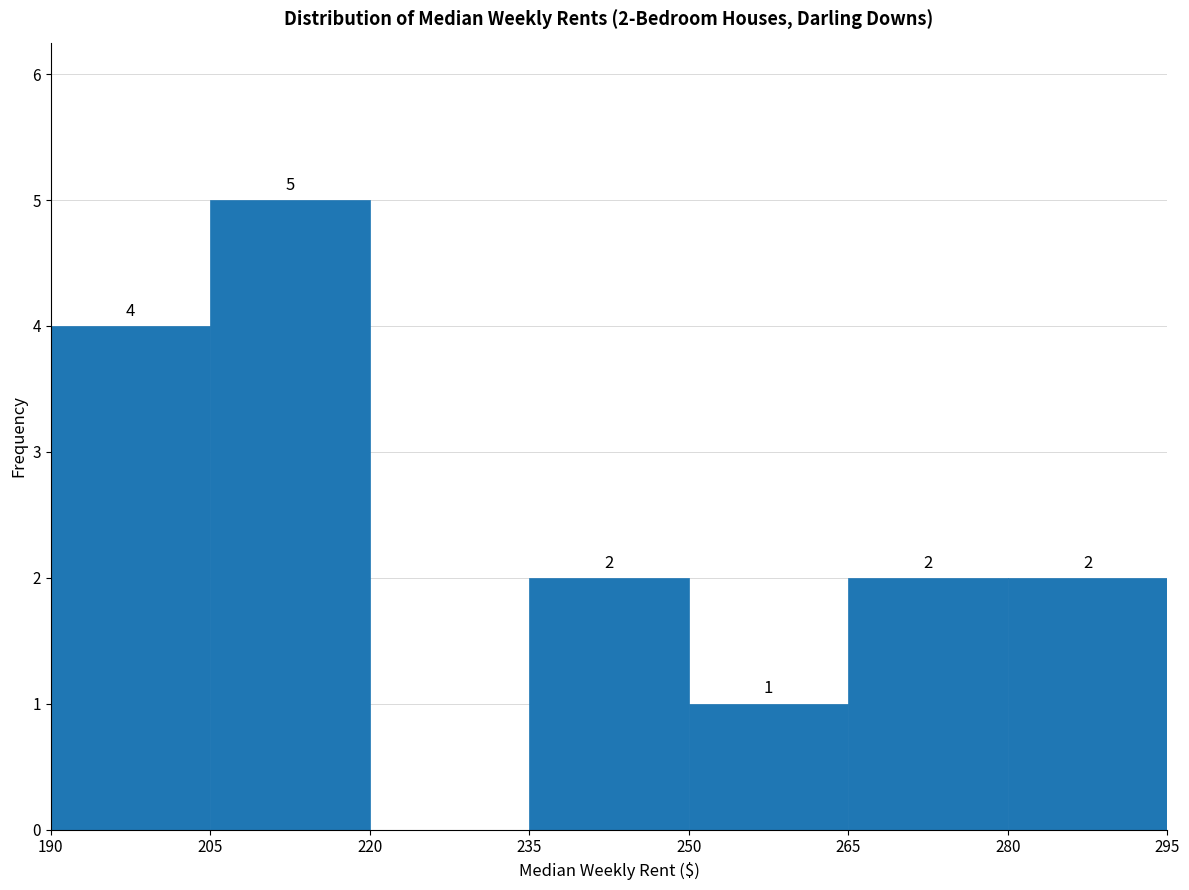

Which range on the x-axis has the tallest bar?

205 to 220